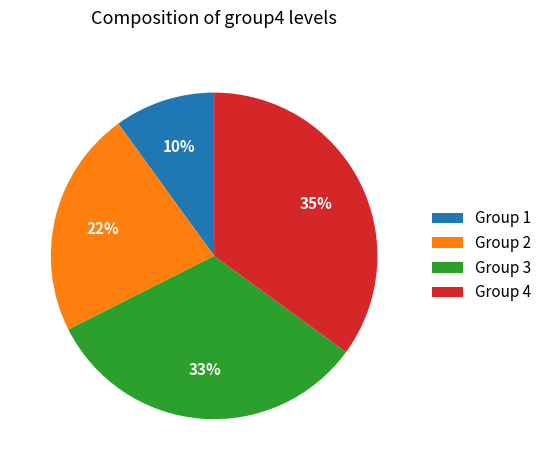

To the nearest percent, what percentage of the pie is Group 3?

33%